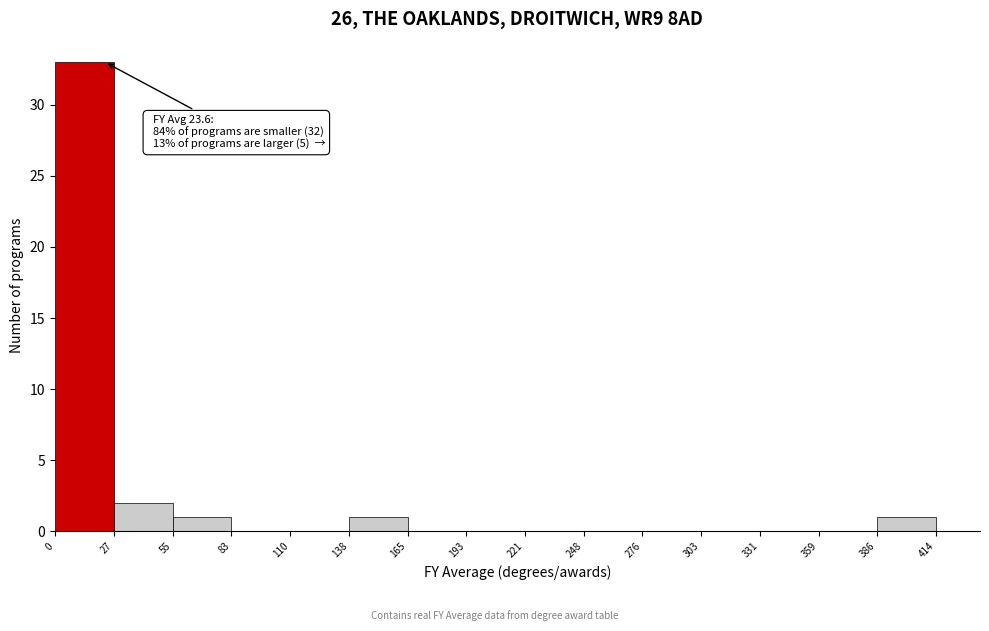

Over which range of the x-axis is the bar tallest?

0 to 27